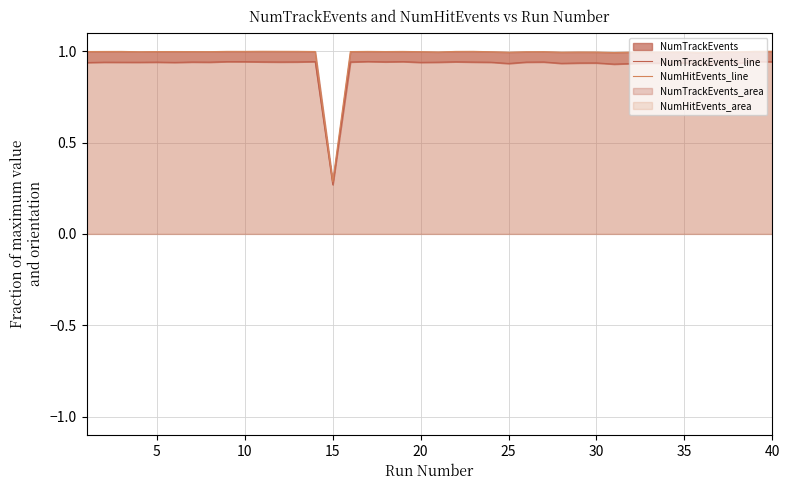

Does the chart display data point markers on the line(s)?

No